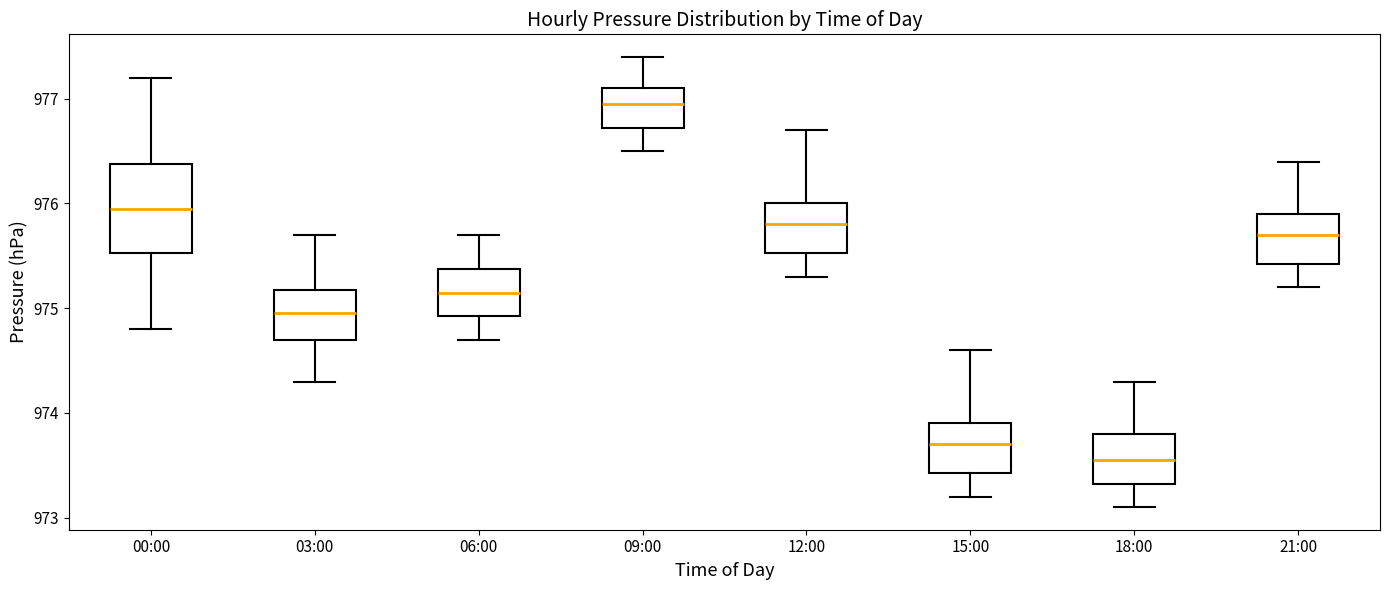

Reading left to right, read every box against the y-axis: the position of its median line, the range the box covers, and the ends of its whiskers. The values are not printed on the chart, so give them approximately, as read against the axis.

00:00: median 976.0, box 975.5 to 976.4, whiskers 974.8 to 977.2
03:00: median 975.0, box 974.7 to 975.2, whiskers 974.3 to 975.7
06:00: median 975.2, box 974.9 to 975.4, whiskers 974.7 to 975.7
09:00: median 977.0, box 976.7 to 977.1, whiskers 976.5 to 977.4
12:00: median 975.8, box 975.5 to 976.0, whiskers 975.3 to 976.7
15:00: median 973.7, box 973.4 to 973.9, whiskers 973.2 to 974.6
18:00: median 973.6, box 973.3 to 973.8, whiskers 973.1 to 974.3
21:00: median 975.7, box 975.4 to 975.9, whiskers 975.2 to 976.4